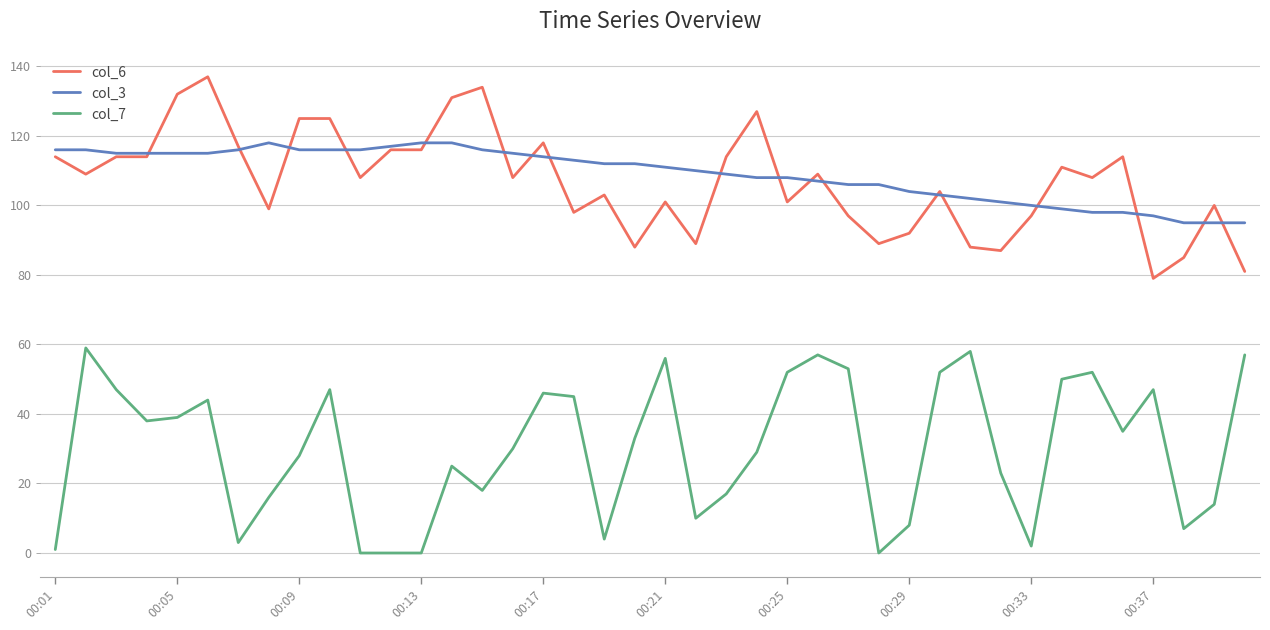

What is the maximum value shown in the chart?

137